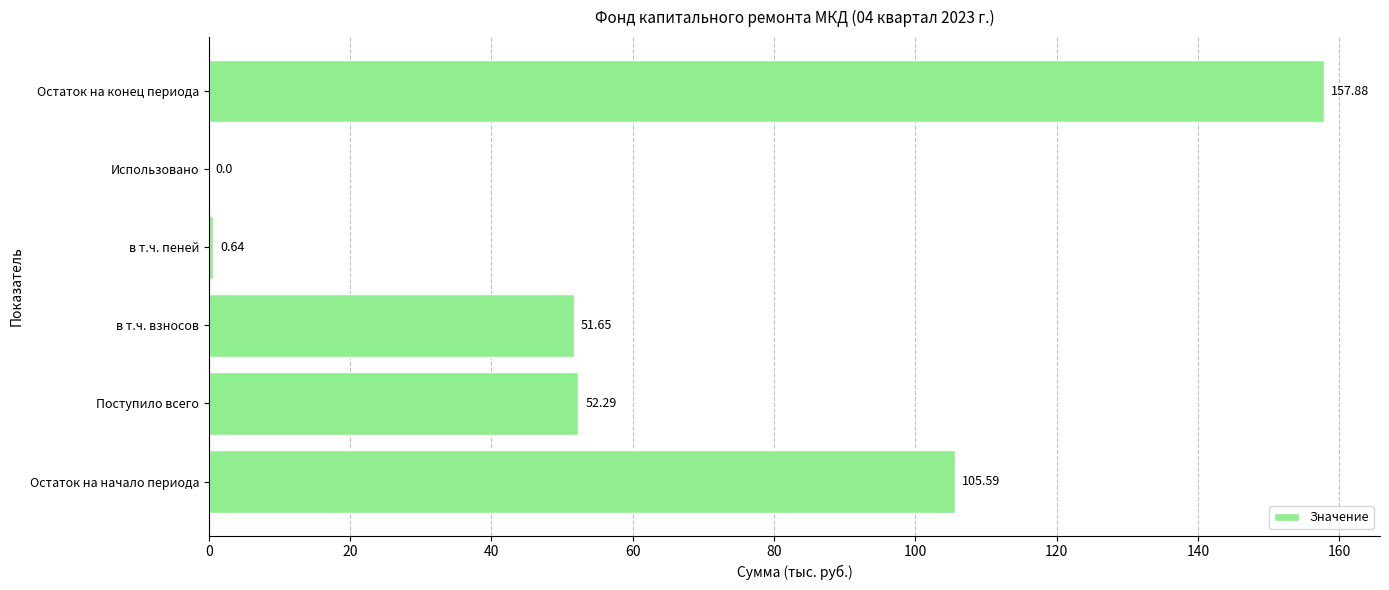

Which has a higher value, в т.ч. взносов or в т.ч. пеней?

в т.ч. взносов